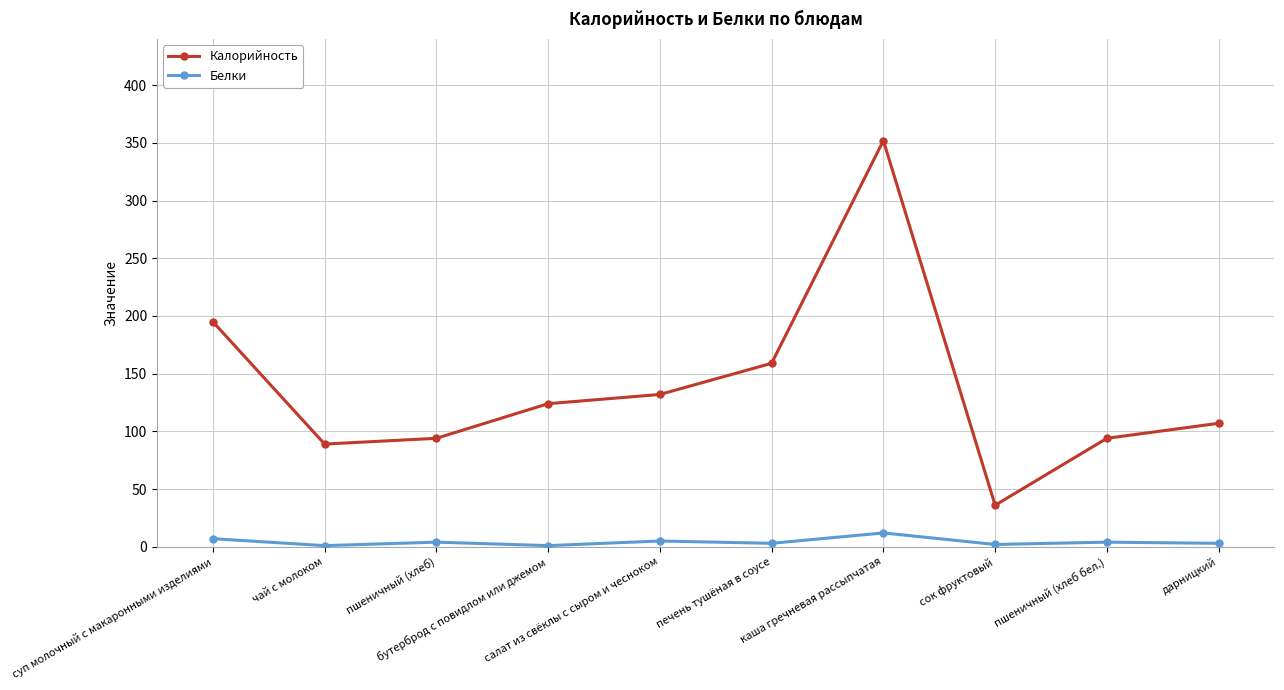

Which series has the widest spread of values?

Калорийность